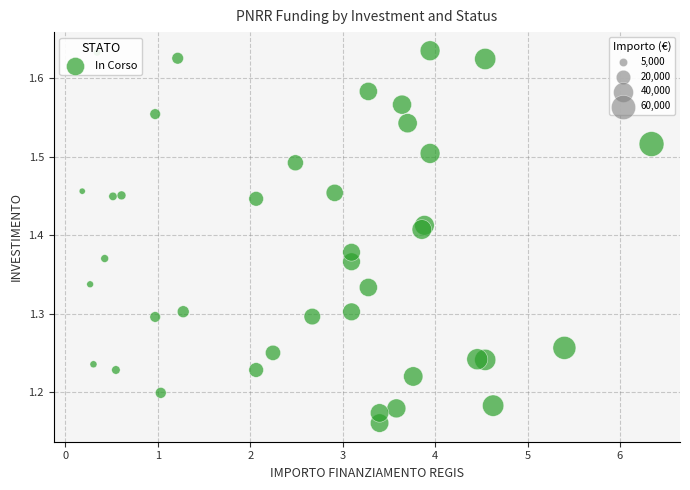

What is the range of X values (max minus min)?

6.2